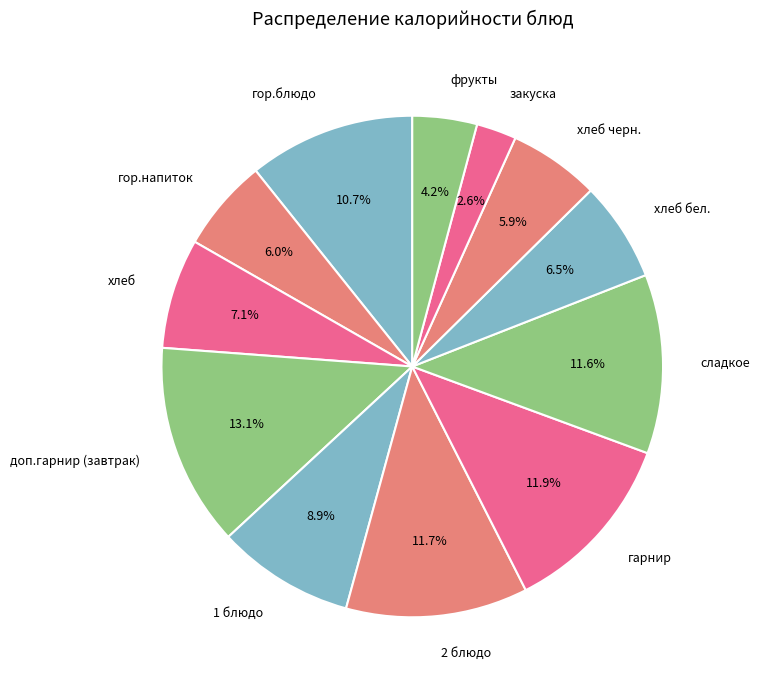

Is it true that гарнир is 12% of the pie?

True